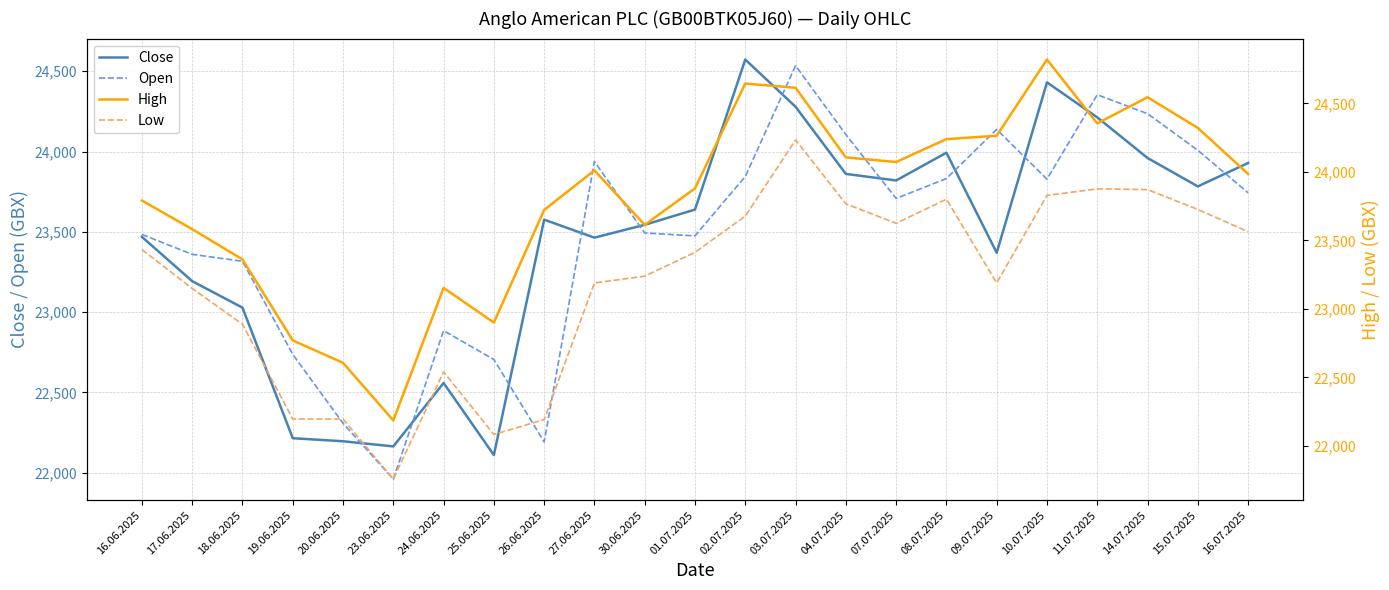

Is it true that Open equals 32378 at 15.07.2025?

False